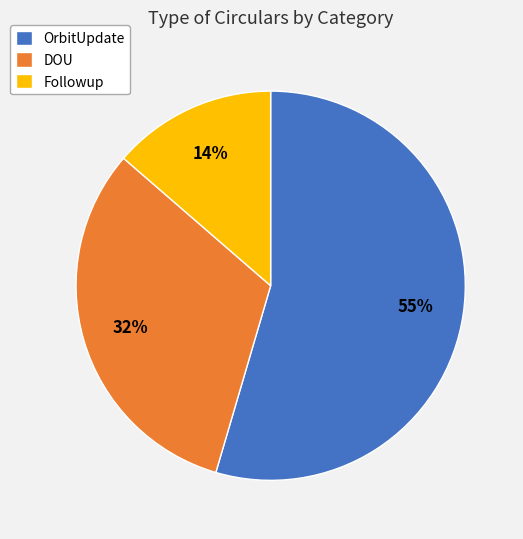

The DOU slice represents 18% of the pie. True or false?

False